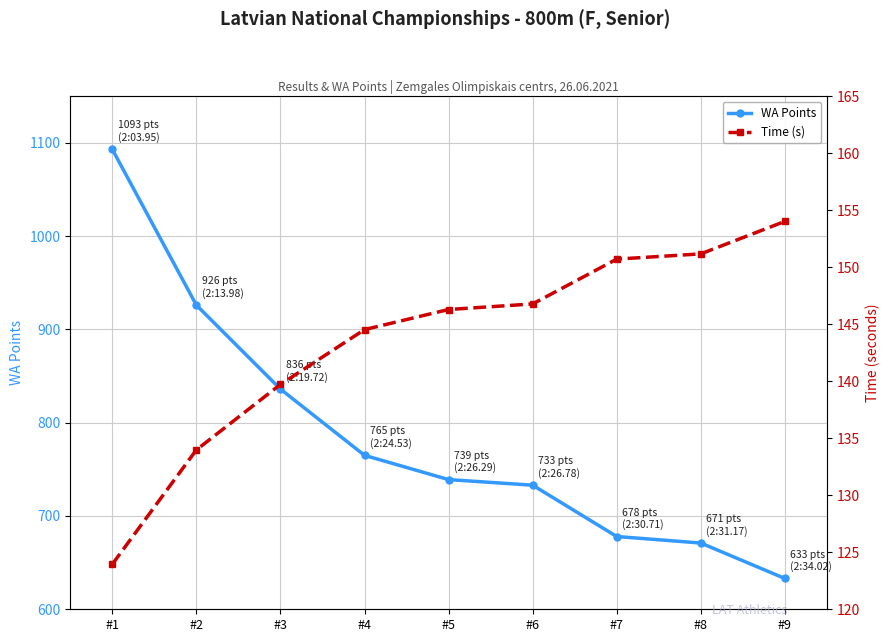

What is the total value across all series at #9?

787.0